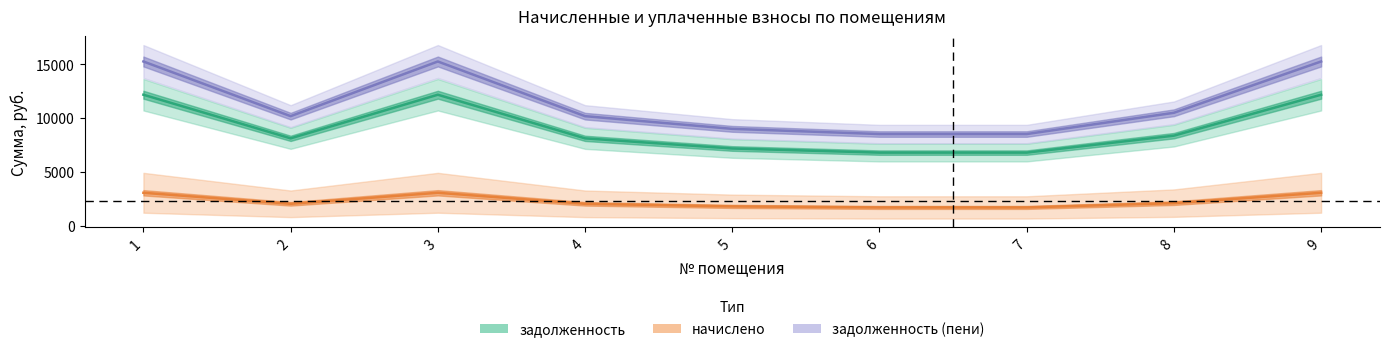

True or false: задолженность_пени and начислено cross at least once.

False